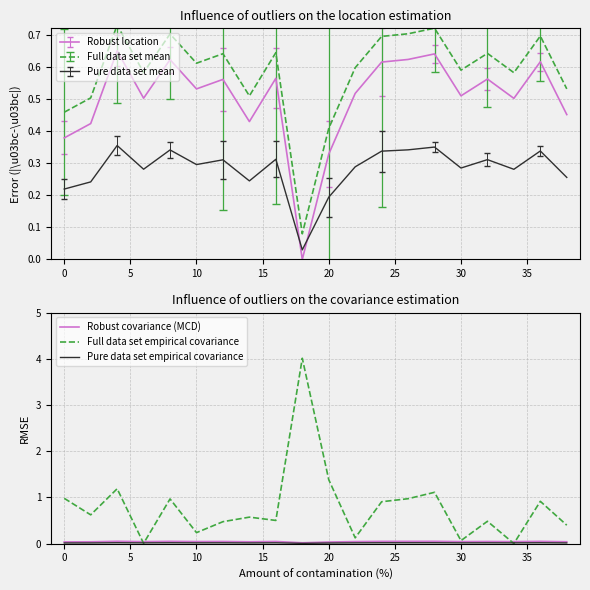

Which series has the widest spread of values?

Full data set empirical covariance